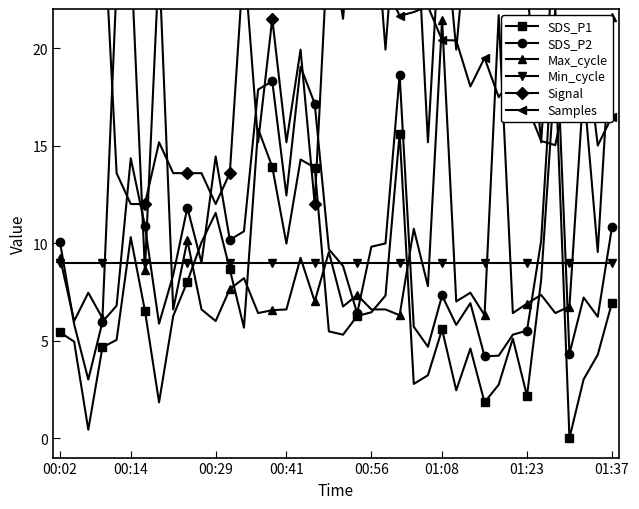

Reading right to left, list all the values displayed in this chart.

SDS_P1: 6.9	4.3	3.0	0.0	19.0	8.1	2.2	5.1	2.7	1.8	4.6	2.4	5.6	3.2	2.8	15.6	7.3	6.4	6.3	5.3	5.5	13.9	14.3	10.0	13.9	15.9	5.7	8.7	11.5	10.0	8.0	6.3	1.8	6.5	10.3	5.0	4.7	0.4	4.9	5.4
SDS_P2: 10.8	6.2	7.2	4.3	22.0	10.1	5.5	5.3	4.2	4.2	6.9	5.8	7.3	4.7	5.7	18.6	10.0	9.8	6.4	8.8	9.7	17.1	19.0	12.4	18.3	17.9	10.6	10.2	14.4	9.0	11.8	8.4	5.9	10.9	14.3	6.8	6.0	3.0	5.8	10.0
Max_cycle: 21.6	9.5	18.0	6.7	6.4	7.3	6.9	6.4	21.7	6.3	7.5	7.0	21.5	7.8	10.7	6.3	6.6	6.6	7.3	6.7	9.5	7.0	9.2	6.6	6.6	6.4	8.2	7.6	6.0	6.6	10.1	6.6	24.5	8.6	25.0	23.3	6.1	7.5	6.0	9.2
Min_cycle: 9.0	9.0	9.0	9.0	9.0	9.0	9.0	9.0	9.0	9.0	9.0	9.0	9.0	9.0	9.0	9.0	9.0	9.0	9.0	9.0	9.0	9.0	9.0	9.0	9.0	9.0	9.0	9.0	9.0	9.0	9.0	9.0	9.0	9.0	9.0	9.0	9.0	9.0	9.0	9.0
Signal: 26.2	29.4	27.8	23.1	26.2	15.2	23.1	29.4	26.2	26.2	27.8	19.9	27.8	15.2	29.4	29.4	19.9	29.4	29.4	21.5	26.2	12.0	19.9	15.2	21.5	15.2	24.7	13.6	12.0	13.6	13.6	13.6	15.2	12.0	12.0	13.6	27.8	31.0	24.7	24.7
Samples: 16.5	15.0	21.1	18.6	15.0	15.2	17.0	18.5	17.5	19.5	18.0	20.4	20.4	22.1	21.8	21.6	23.2	24.0	23.6	25.4	24.3	23.3	24.9	25.1	28.0	27.5	27.1	27.4	27.7	28.1	27.3	29.1	28.6	29.9	31.2	31.5	30.8	29.7	26.6	34.0